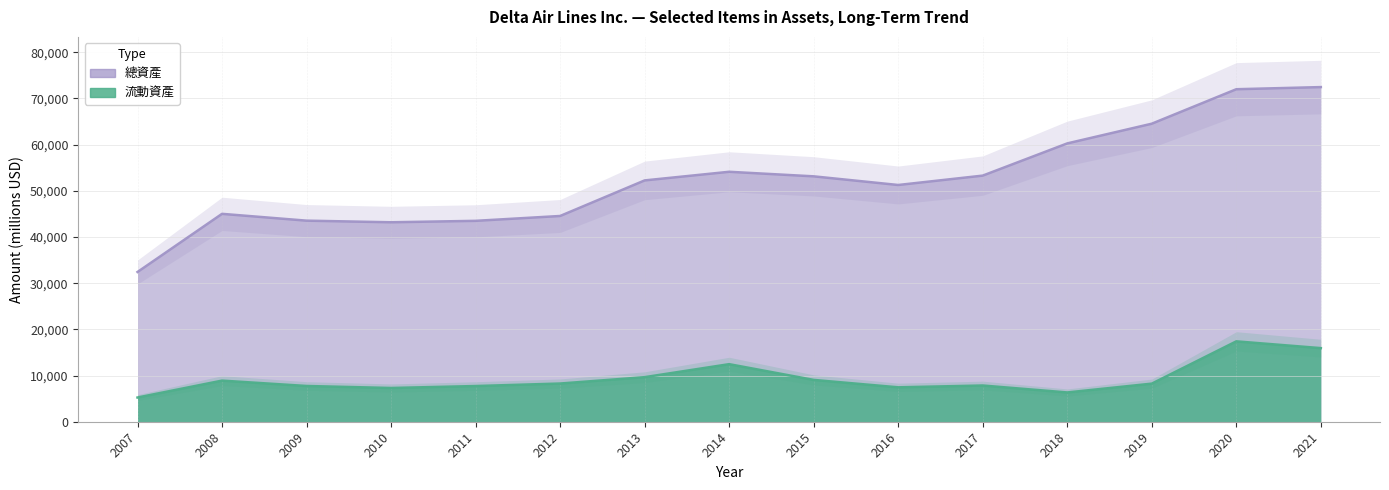

What is the value of the 總資產 point at the 3rd from the left?

43539